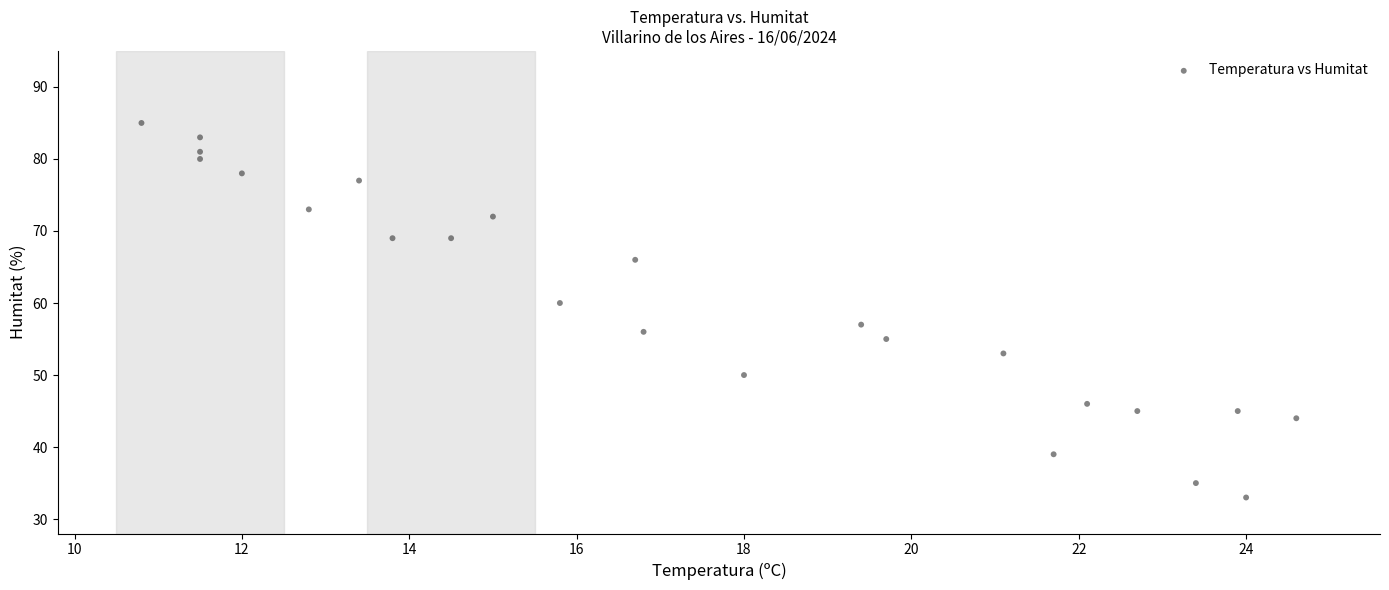

What is the range of Y values (max minus min)?

52